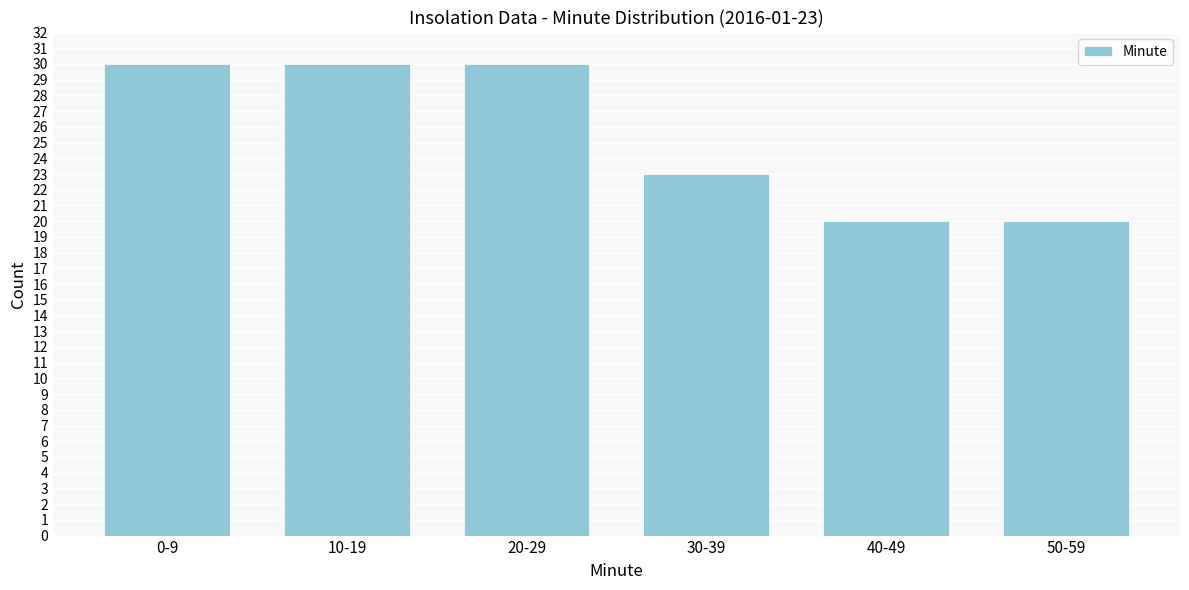

Reading left to right, extract all data points from this chart.

30	30	30	23	20	20